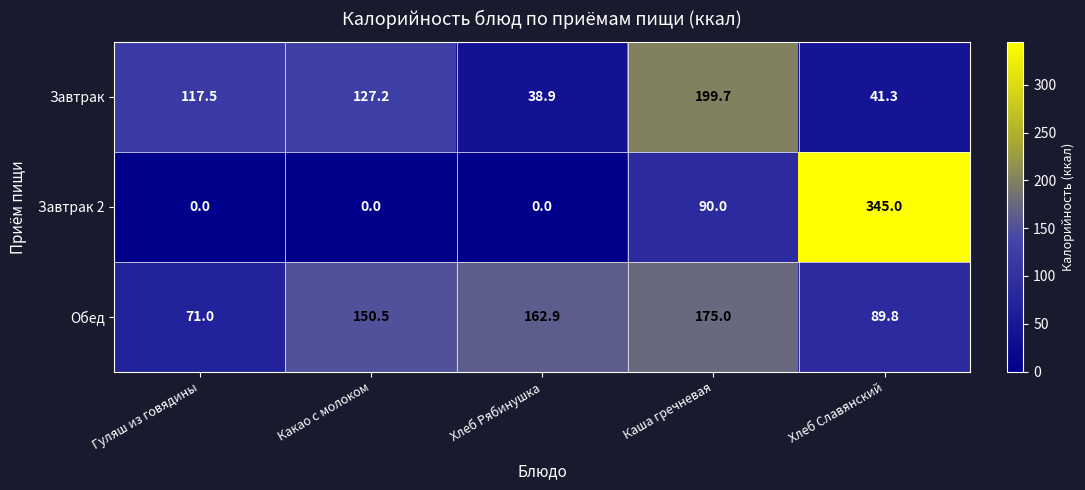

Which label corresponds to the largest value in the chart?

Хлеб Славянский